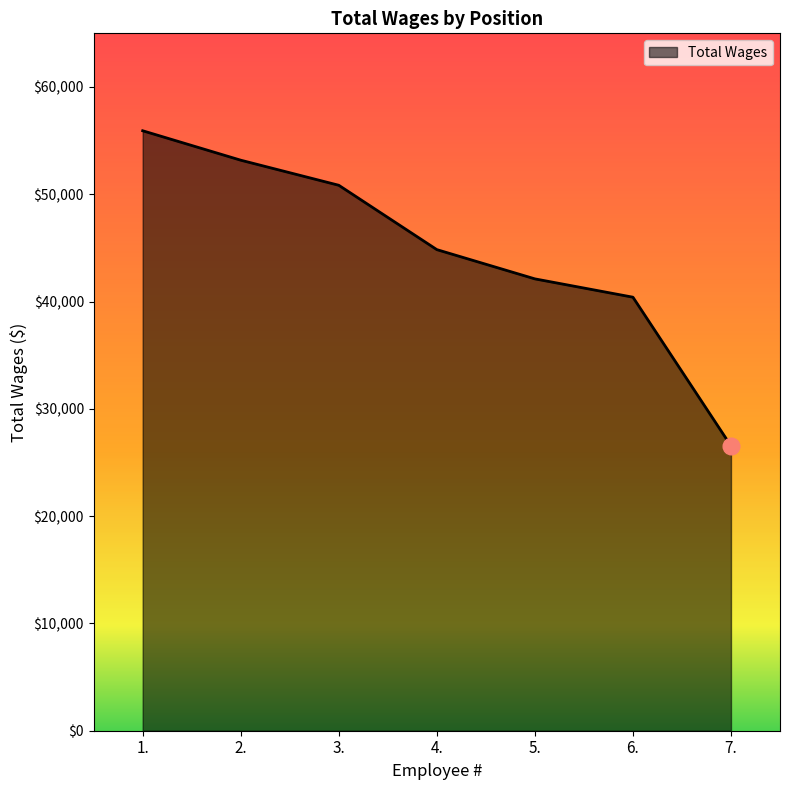

What is the average value?

44836